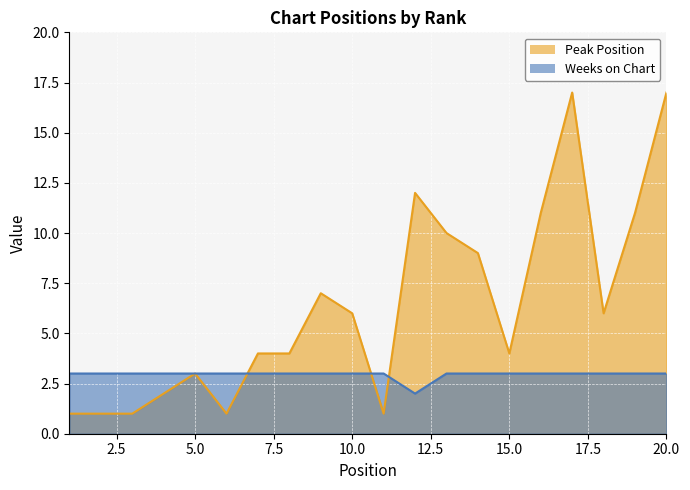

List the labels in order of Peak Position value, smallest first.

1, 2, 3, 6, 11, 4, 5, 7, 8, 15, 10, 18, 9, 14, 13, 16, 19, 12, 17, 20